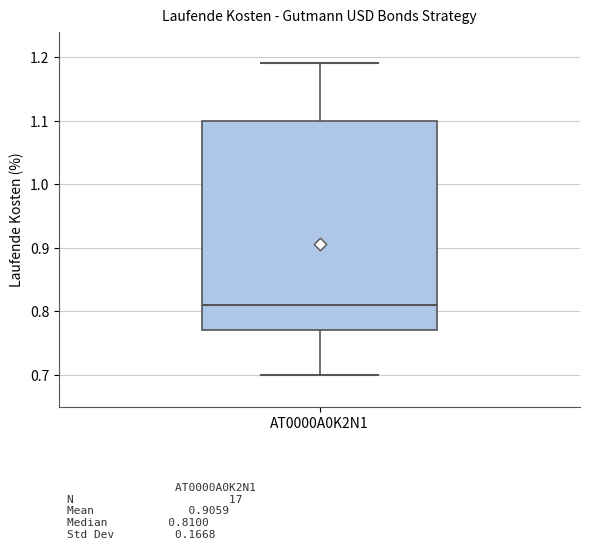

Transcribe this box plot: give where the median line is, the range the box spans, and where the two whiskers end, as read against the y-axis. The values are not printed on the chart, so give them approximately, as read against the axis.

median 0.81, box 0.77 to 1.10, whiskers 0.70 to 1.19